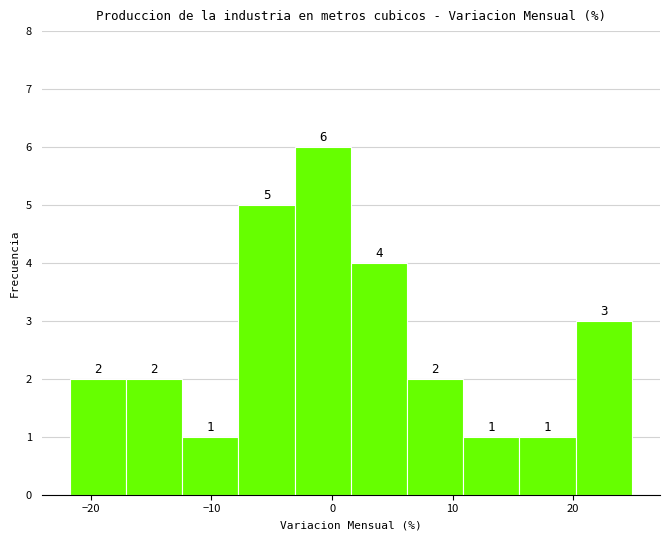

Which range on the x-axis has the tallest bar?

-3 to 2